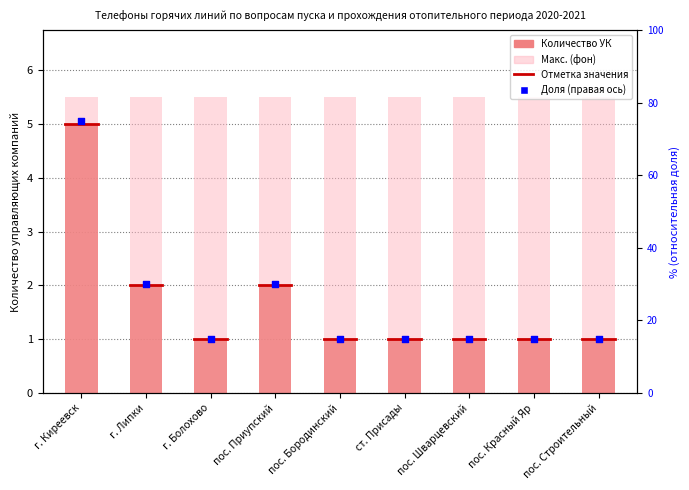

At which category is the sum across all series the highest?

г. Киреевск